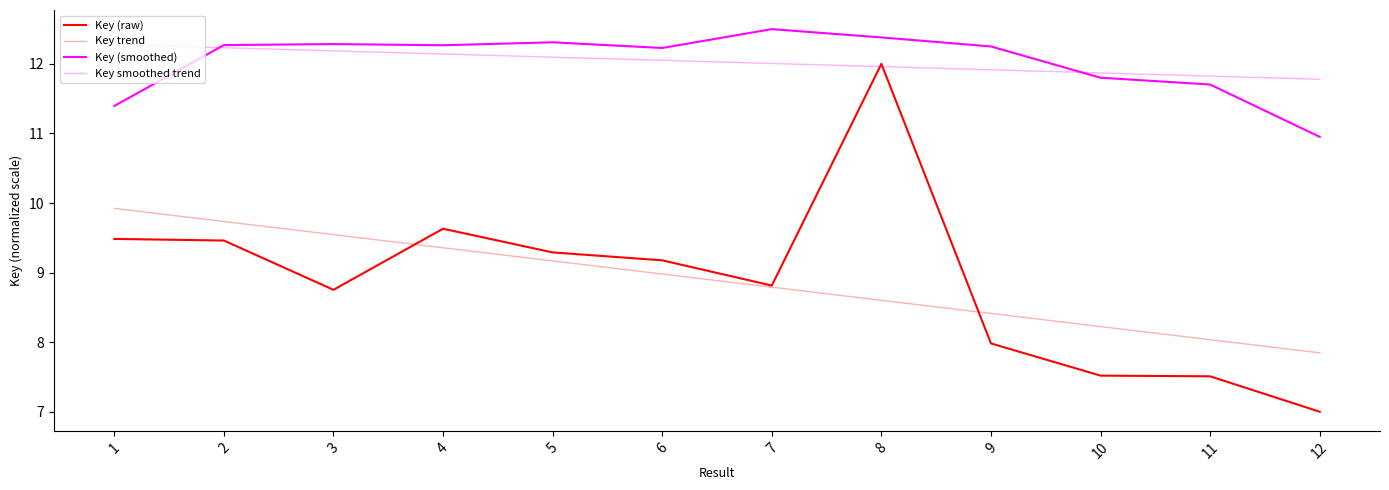

At which label does Key (raw) first exceed 9?

1